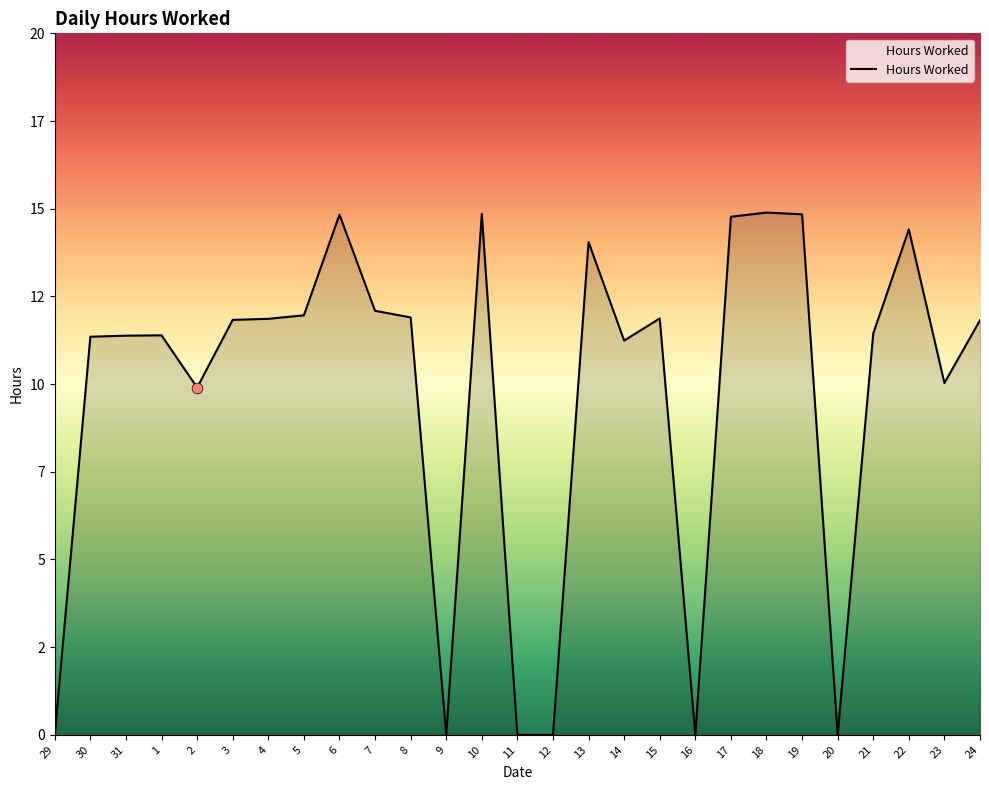

Which has a higher value, 15 or 2?

15